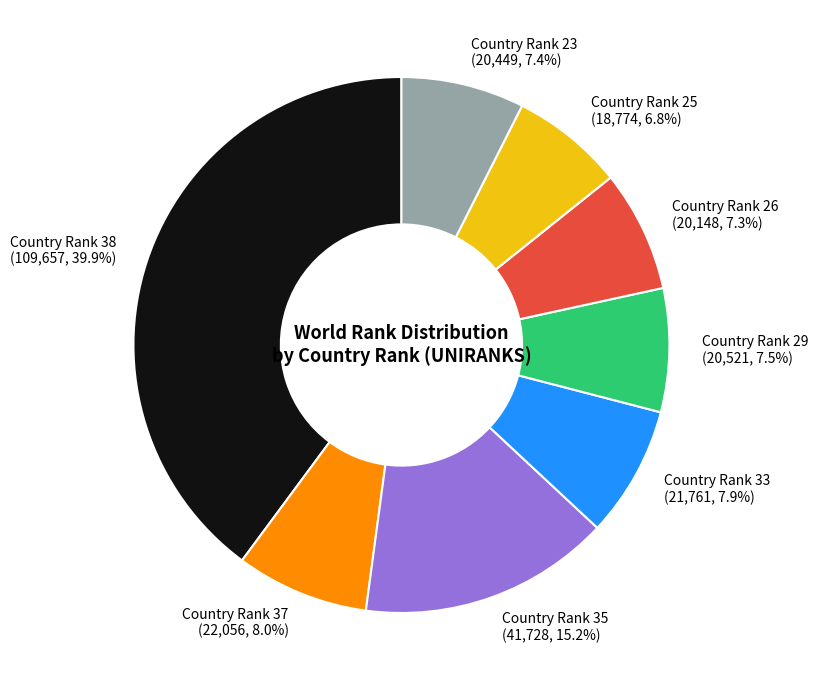

To the nearest percent, what is the difference between the largest and smallest slice percentages?

33%